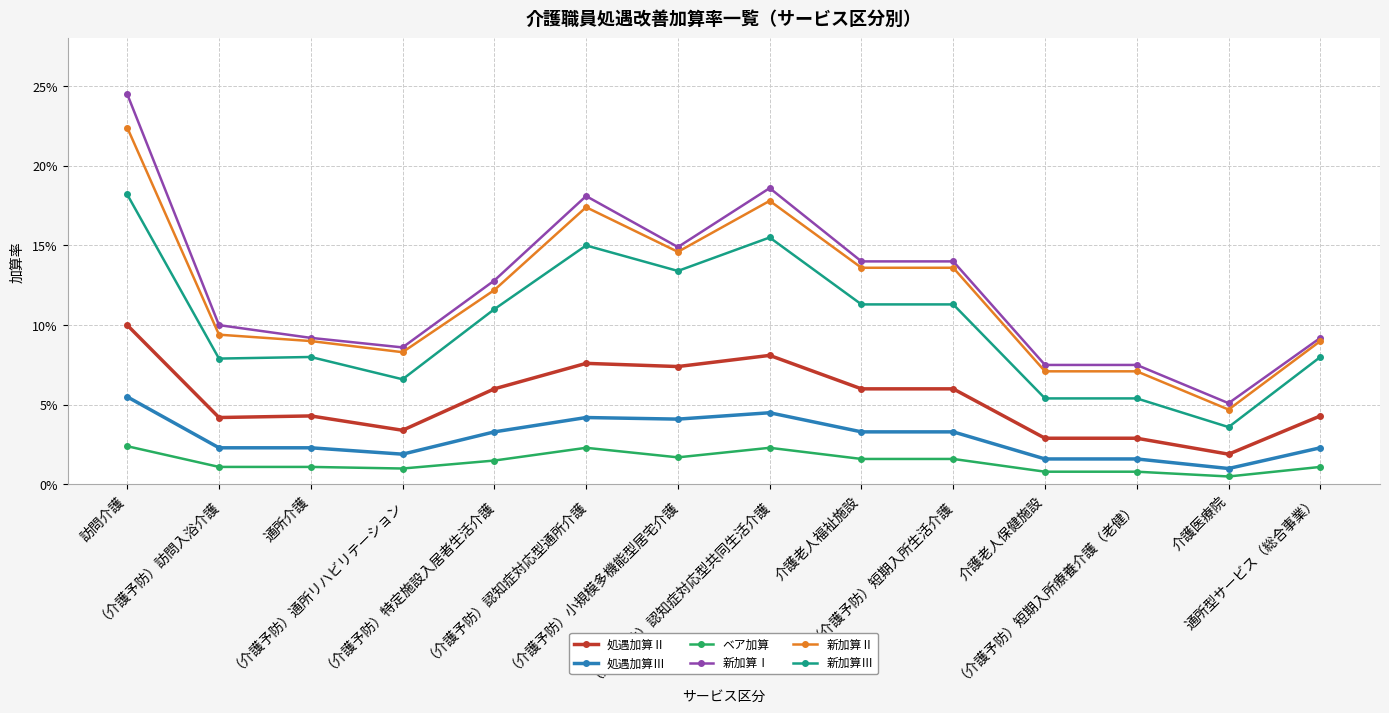

True or false: 新加算Ⅰ has a value of 0.4 at 訪問介護.

False